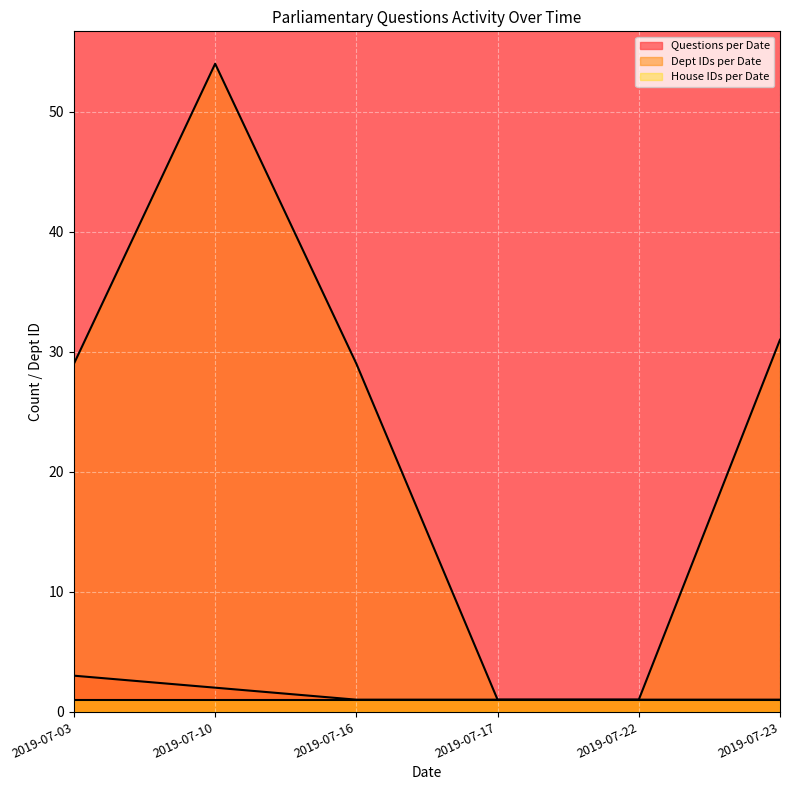

Which series has the largest total across all categories?

Dept IDs per Date